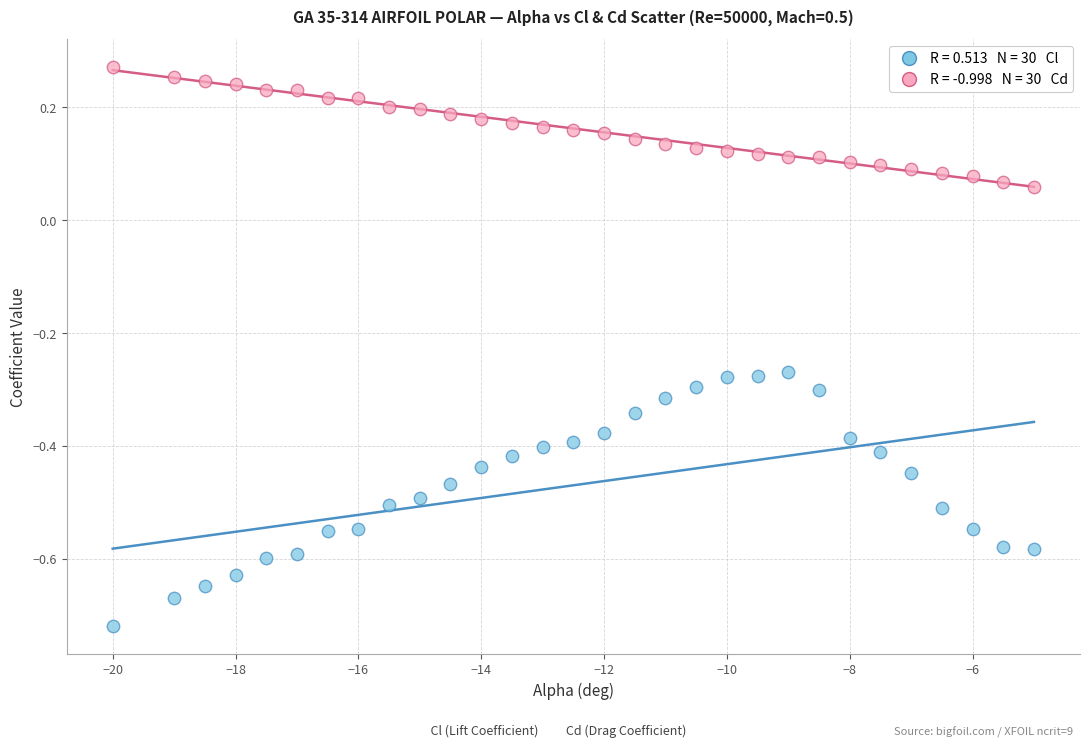

Across all data points, what is the range of Y values (max minus min)?

1.0